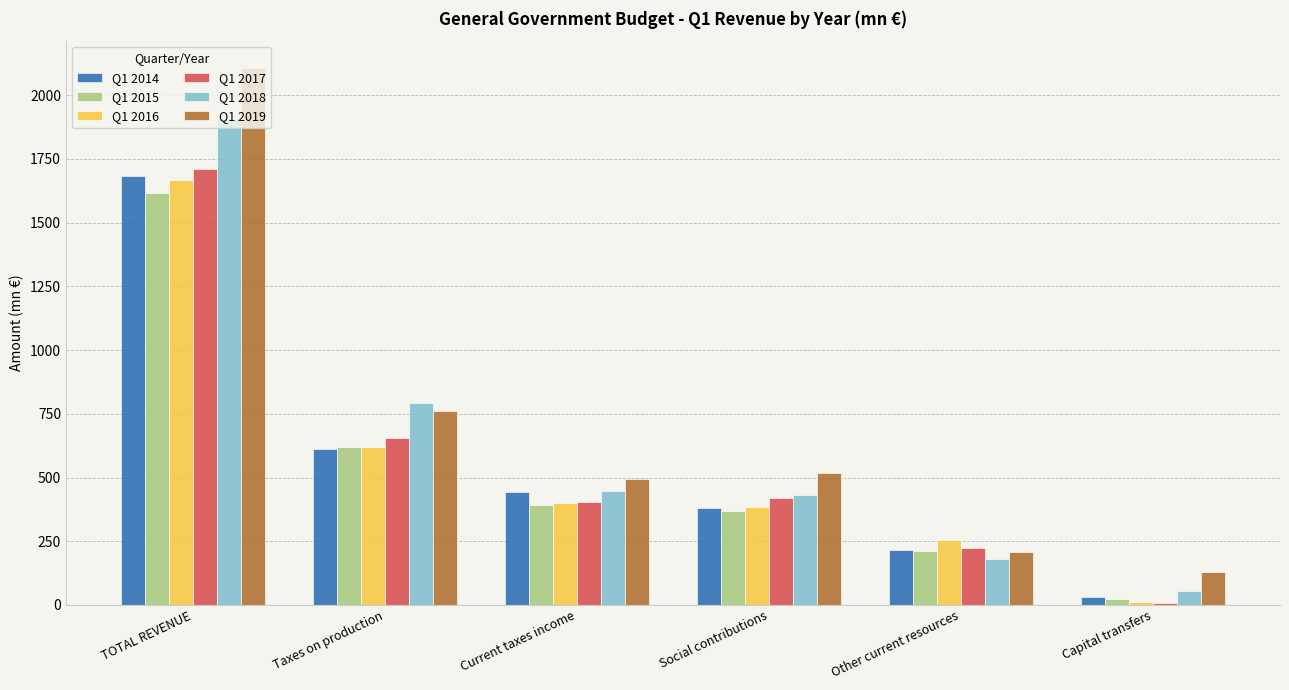

How many bars are there in total?

36